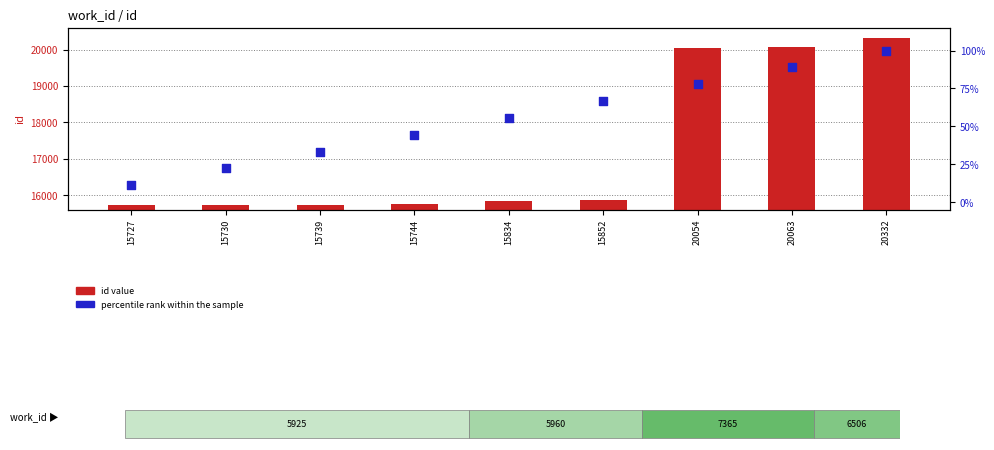

What are all the series names shown in the legend?

id value, percentile rank within the sample